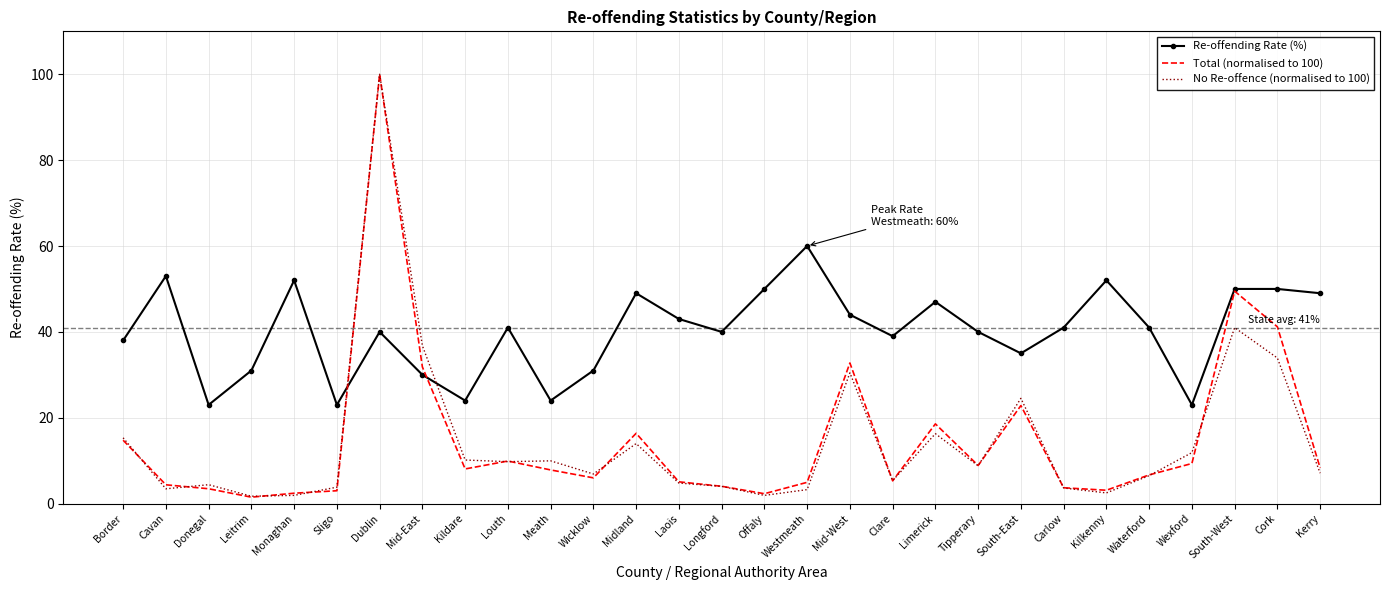

Which series changed the most between Wicklow and Clare?

Re-offending Rate (%)